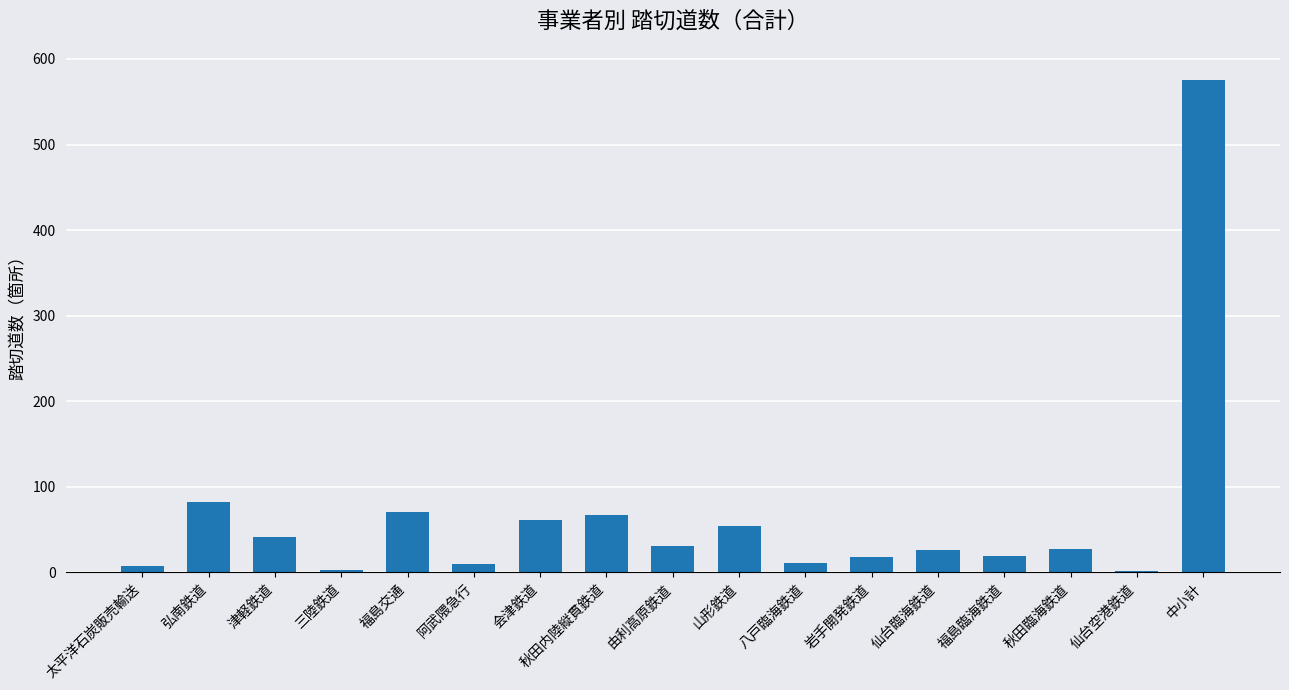

What is the greatest value displayed?

575